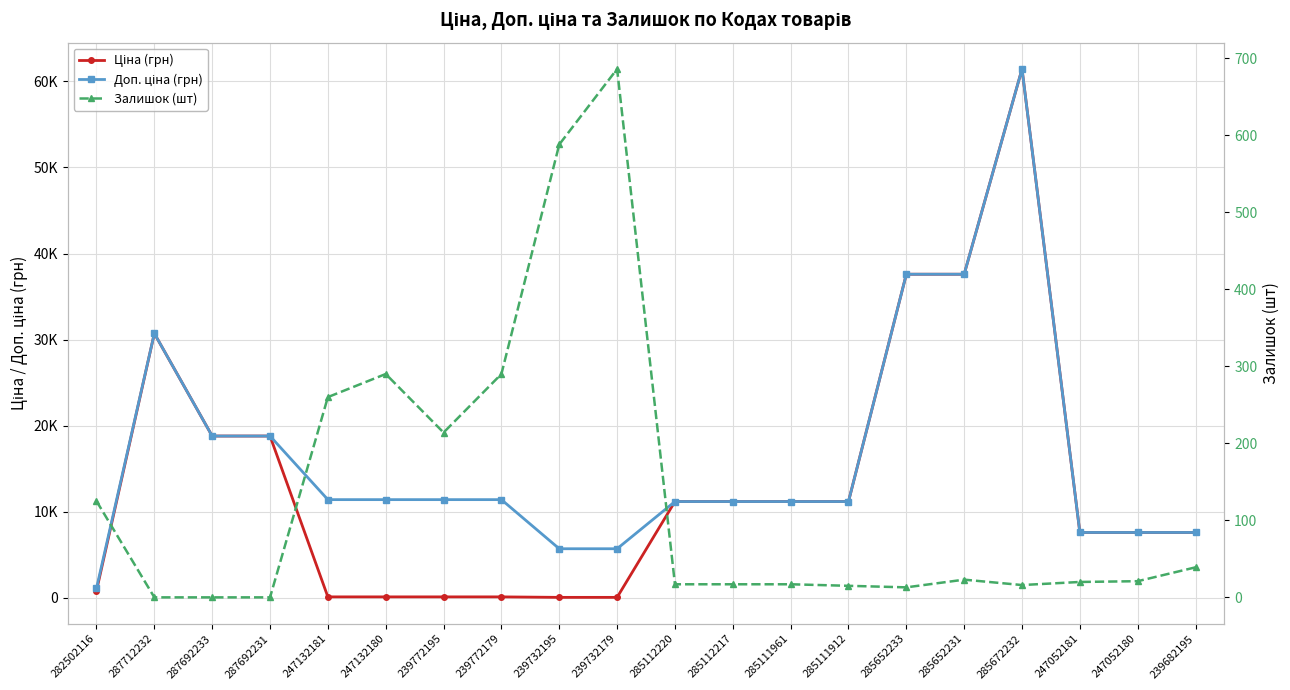

What is the lowest value of the Доп. ціна (грн) series?

1109.2